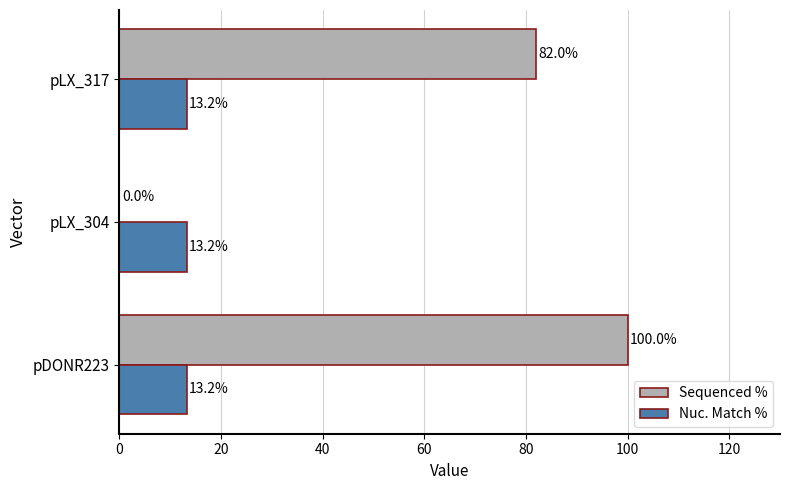

Which category has the highest value across all series?

pDONR223